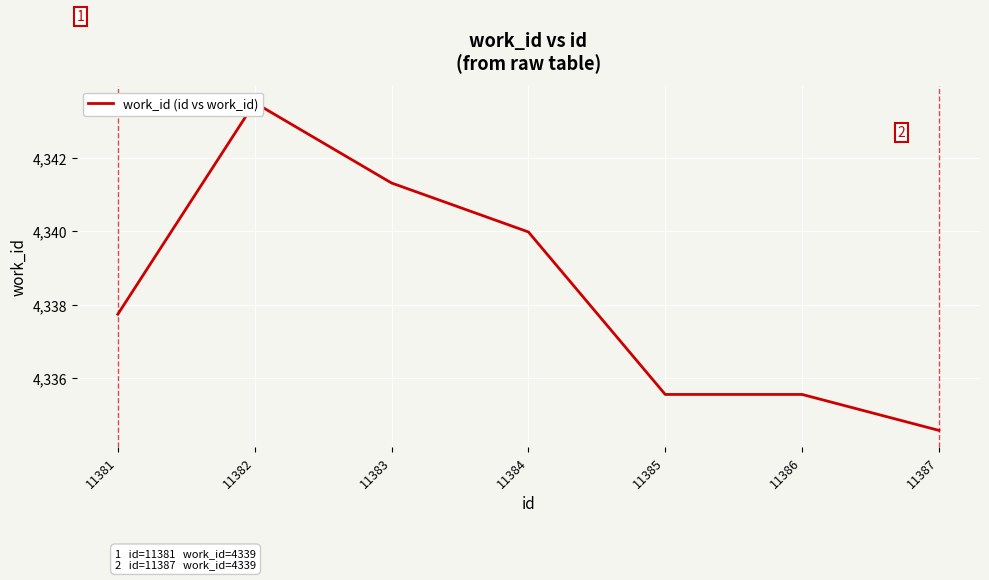

How many data points are above 4337?

4